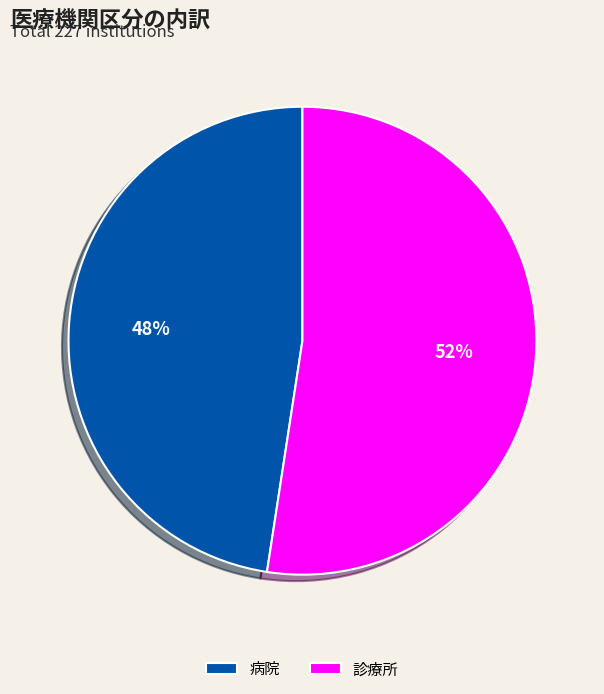

What is the majority slice?

診療所